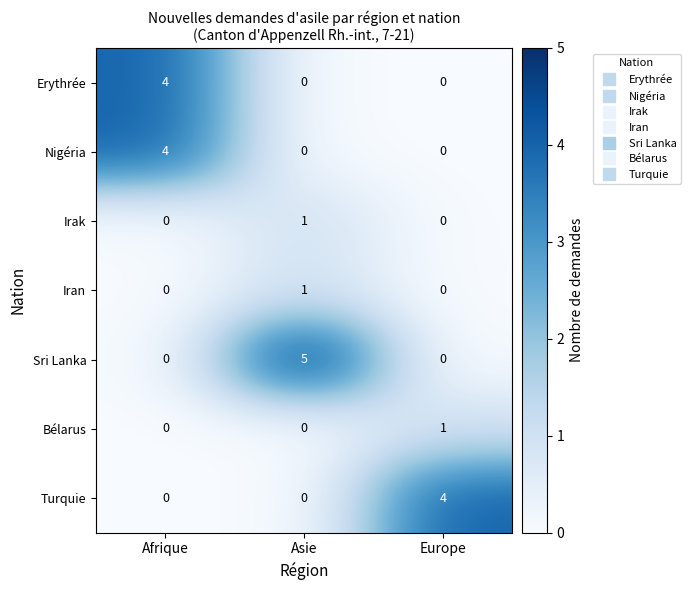

Which series has the largest range (max minus min)?

Sri Lanka